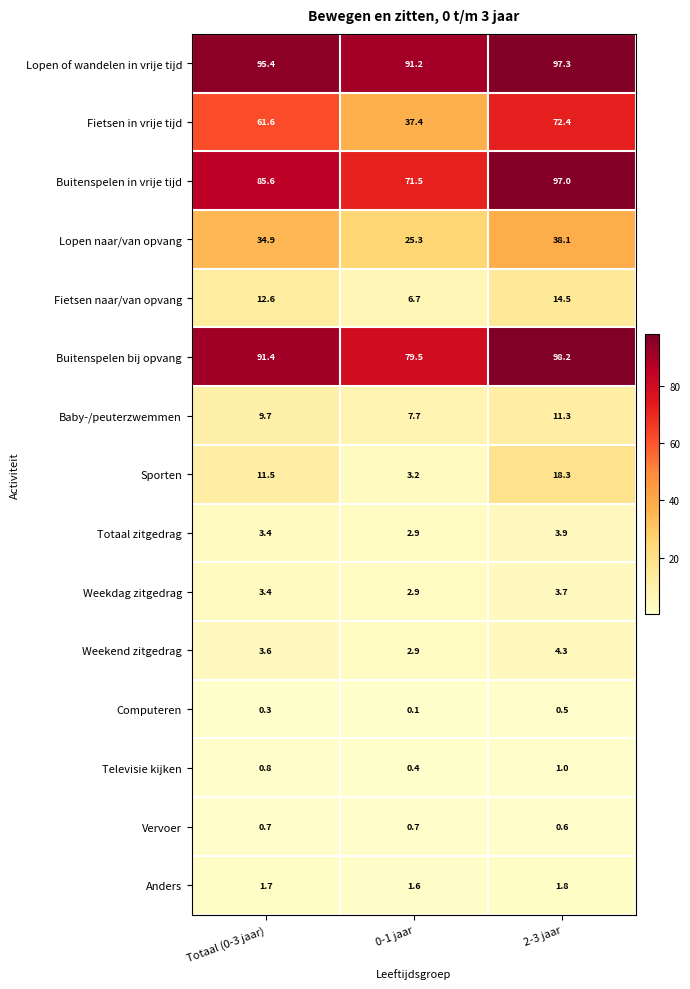

Is it true that Televisie kijken equals 0.8 at Totaal (0-3 jaar)?

True